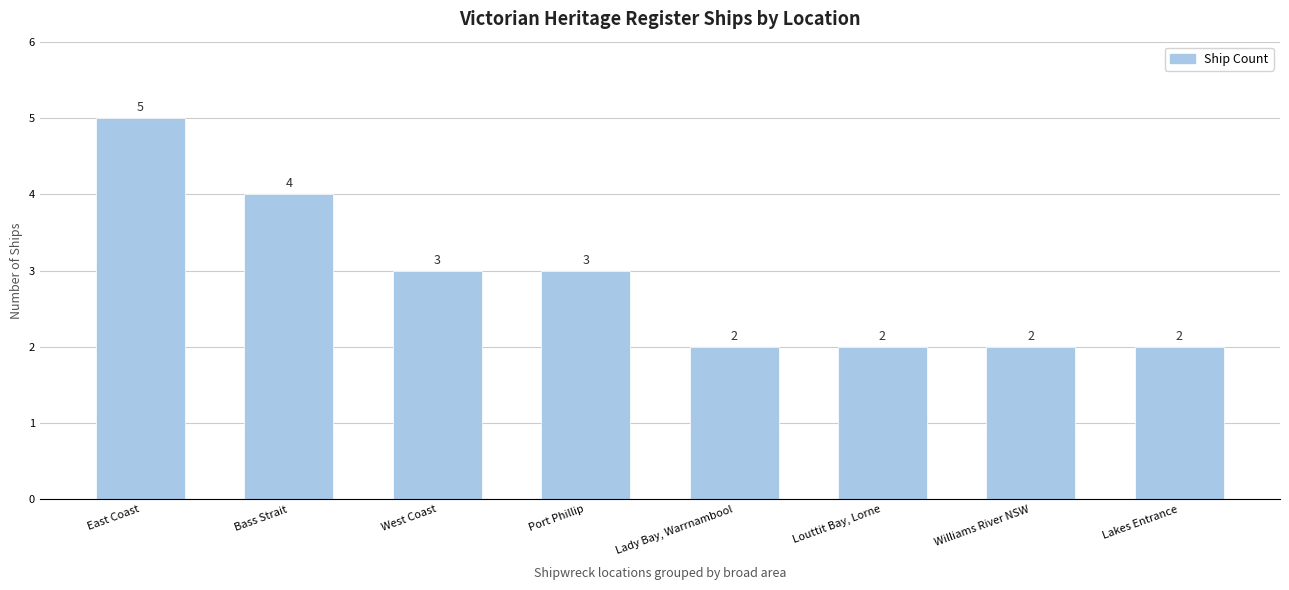

Between Louttit Bay, Lorne and Bass Strait, which is larger?

Bass Strait